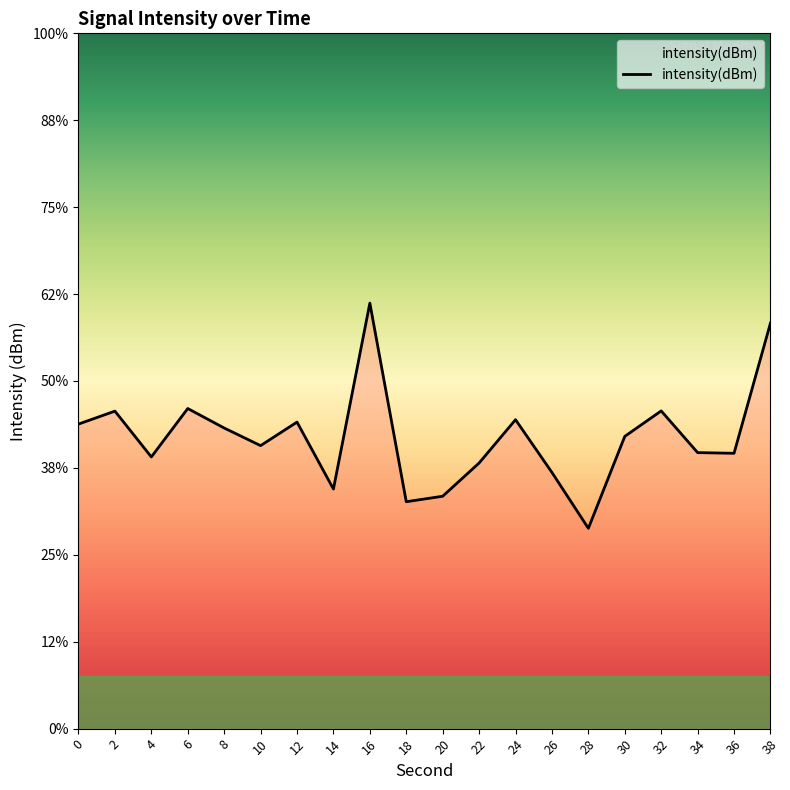

What value does the data have at 12?

-126.2